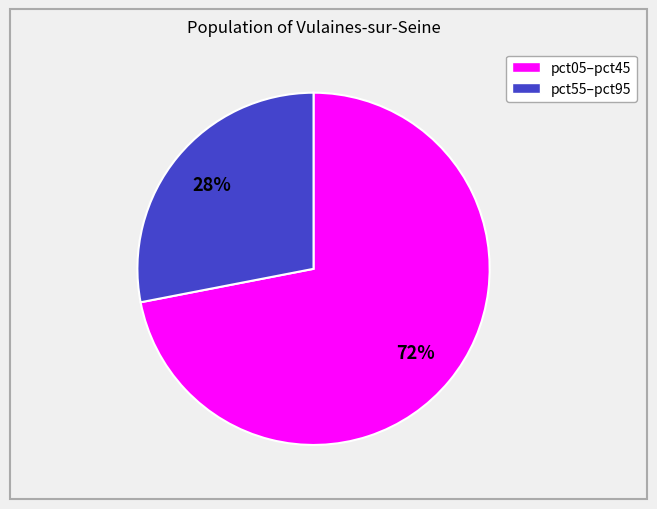

To the nearest percent, what is the difference between the largest and smallest slice percentages?

44%